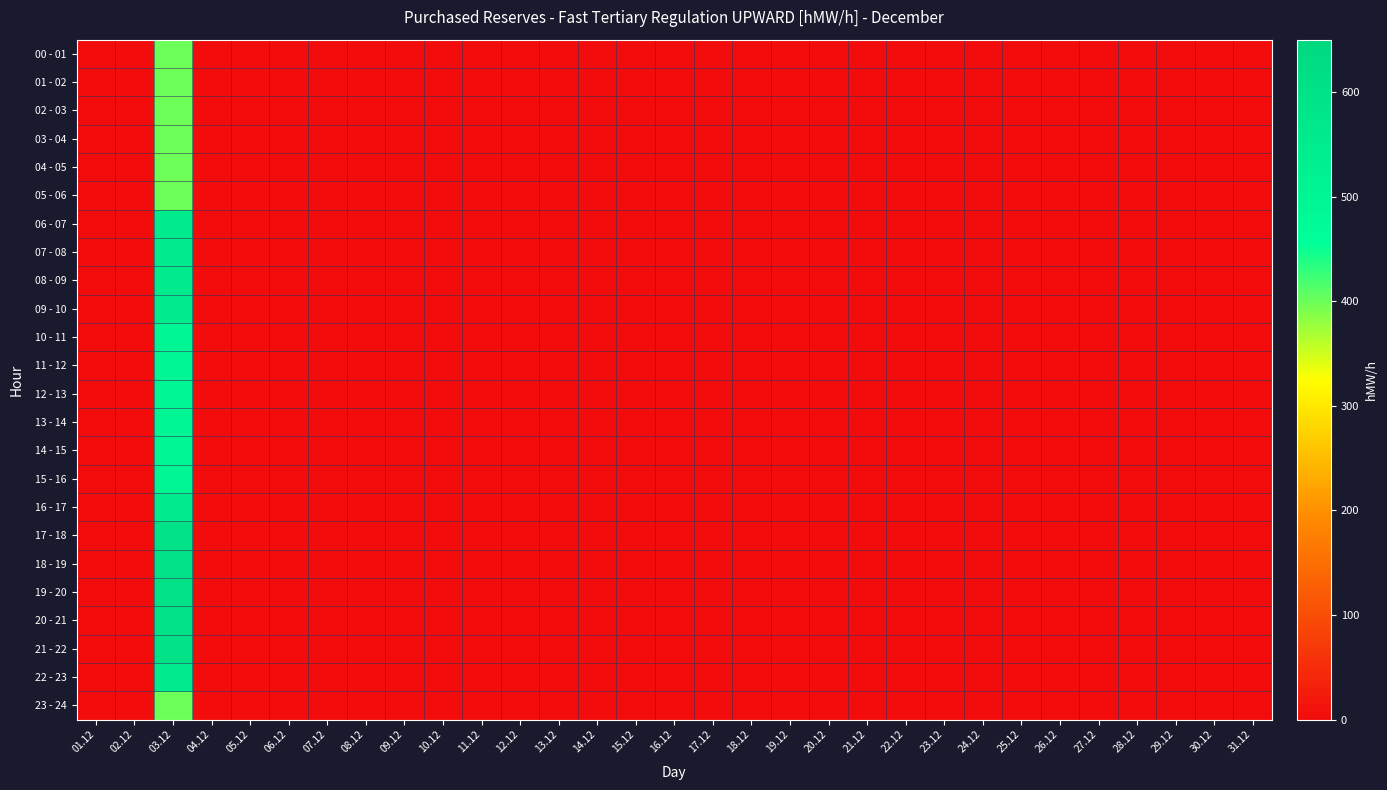

Reading left to right, extract all data points from this chart.

00 - 01: 01.12=0	02.12=0	03.12=400	04.12=0	05.12=0	06.12=0	07.12=0	08.12=0	09.12=0	10.12=0	11.12=0	12.12=0	13.12=0	14.12=0	15.12=0	16.12=0	17.12=0	18.12=0	19.12=0	20.12=0	21.12=0	22.12=0	23.12=0	24.12=0	25.12=0	26.12=0	27.12=0	28.12=0	29.12=0	30.12=0	31.12=0
01 - 02: 01.12=0	02.12=0	03.12=400	04.12=0	05.12=0	06.12=0	07.12=0	08.12=0	09.12=0	10.12=0	11.12=0	12.12=0	13.12=0	14.12=0	15.12=0	16.12=0	17.12=0	18.12=0	19.12=0	20.12=0	21.12=0	22.12=0	23.12=0	24.12=0	25.12=0	26.12=0	27.12=0	28.12=0	29.12=0	30.12=0	31.12=0
02 - 03: 01.12=0	02.12=0	03.12=400	04.12=0	05.12=0	06.12=0	07.12=0	08.12=0	09.12=0	10.12=0	11.12=0	12.12=0	13.12=0	14.12=0	15.12=0	16.12=0	17.12=0	18.12=0	19.12=0	20.12=0	21.12=0	22.12=0	23.12=0	24.12=0	25.12=0	26.12=0	27.12=0	28.12=0	29.12=0	30.12=0	31.12=0
03 - 04: 01.12=0	02.12=0	03.12=400	04.12=0	05.12=0	06.12=0	07.12=0	08.12=0	09.12=0	10.12=0	11.12=0	12.12=0	13.12=0	14.12=0	15.12=0	16.12=0	17.12=0	18.12=0	19.12=0	20.12=0	21.12=0	22.12=0	23.12=0	24.12=0	25.12=0	26.12=0	27.12=0	28.12=0	29.12=0	30.12=0	31.12=0
04 - 05: 01.12=0	02.12=0	03.12=400	04.12=0	05.12=0	06.12=0	07.12=0	08.12=0	09.12=0	10.12=0	11.12=0	12.12=0	13.12=0	14.12=0	15.12=0	16.12=0	17.12=0	18.12=0	19.12=0	20.12=0	21.12=0	22.12=0	23.12=0	24.12=0	25.12=0	26.12=0	27.12=0	28.12=0	29.12=0	30.12=0	31.12=0
05 - 06: 01.12=0	02.12=0	03.12=400	04.12=0	05.12=0	06.12=0	07.12=0	08.12=0	09.12=0	10.12=0	11.12=0	12.12=0	13.12=0	14.12=0	15.12=0	16.12=0	17.12=0	18.12=0	19.12=0	20.12=0	21.12=0	22.12=0	23.12=0	24.12=0	25.12=0	26.12=0	27.12=0	28.12=0	29.12=0	30.12=0	31.12=0
06 - 07: 01.12=0	02.12=0	03.12=550	04.12=0	05.12=0	06.12=0	07.12=0	08.12=0	09.12=0	10.12=0	11.12=0	12.12=0	13.12=0	14.12=0	15.12=0	16.12=0	17.12=0	18.12=0	19.12=0	20.12=0	21.12=0	22.12=0	23.12=0	24.12=0	25.12=0	26.12=0	27.12=0	28.12=0	29.12=0	30.12=0	31.12=0
07 - 08: 01.12=0	02.12=0	03.12=550	04.12=0	05.12=0	06.12=0	07.12=0	08.12=0	09.12=0	10.12=0	11.12=0	12.12=0	13.12=0	14.12=0	15.12=0	16.12=0	17.12=0	18.12=0	19.12=0	20.12=0	21.12=0	22.12=0	23.12=0	24.12=0	25.12=0	26.12=0	27.12=0	28.12=0	29.12=0	30.12=0	31.12=0
08 - 09: 01.12=0	02.12=0	03.12=550	04.12=0	05.12=0	06.12=0	07.12=0	08.12=0	09.12=0	10.12=0	11.12=0	12.12=0	13.12=0	14.12=0	15.12=0	16.12=0	17.12=0	18.12=0	19.12=0	20.12=0	21.12=0	22.12=0	23.12=0	24.12=0	25.12=0	26.12=0	27.12=0	28.12=0	29.12=0	30.12=0	31.12=0
09 - 10: 01.12=0	02.12=0	03.12=550	04.12=0	05.12=0	06.12=0	07.12=0	08.12=0	09.12=0	10.12=0	11.12=0	12.12=0	13.12=0	14.12=0	15.12=0	16.12=0	17.12=0	18.12=0	19.12=0	20.12=0	21.12=0	22.12=0	23.12=0	24.12=0	25.12=0	26.12=0	27.12=0	28.12=0	29.12=0	30.12=0	31.12=0
10 - 11: 01.12=0	02.12=0	03.12=500	04.12=0	05.12=0	06.12=0	07.12=0	08.12=0	09.12=0	10.12=0	11.12=0	12.12=0	13.12=0	14.12=0	15.12=0	16.12=0	17.12=0	18.12=0	19.12=0	20.12=0	21.12=0	22.12=0	23.12=0	24.12=0	25.12=0	26.12=0	27.12=0	28.12=0	29.12=0	30.12=0	31.12=0
11 - 12: 01.12=0	02.12=0	03.12=500	04.12=0	05.12=0	06.12=0	07.12=0	08.12=0	09.12=0	10.12=0	11.12=0	12.12=0	13.12=0	14.12=0	15.12=0	16.12=0	17.12=0	18.12=0	19.12=0	20.12=0	21.12=0	22.12=0	23.12=0	24.12=0	25.12=0	26.12=0	27.12=0	28.12=0	29.12=0	30.12=0	31.12=0
12 - 13: 01.12=0	02.12=0	03.12=500	04.12=0	05.12=0	06.12=0	07.12=0	08.12=0	09.12=0	10.12=0	11.12=0	12.12=0	13.12=0	14.12=0	15.12=0	16.12=0	17.12=0	18.12=0	19.12=0	20.12=0	21.12=0	22.12=0	23.12=0	24.12=0	25.12=0	26.12=0	27.12=0	28.12=0	29.12=0	30.12=0	31.12=0
13 - 14: 01.12=0	02.12=0	03.12=500	04.12=0	05.12=0	06.12=0	07.12=0	08.12=0	09.12=0	10.12=0	11.12=0	12.12=0	13.12=0	14.12=0	15.12=0	16.12=0	17.12=0	18.12=0	19.12=0	20.12=0	21.12=0	22.12=0	23.12=0	24.12=0	25.12=0	26.12=0	27.12=0	28.12=0	29.12=0	30.12=0	31.12=0
14 - 15: 01.12=0	02.12=0	03.12=500	04.12=0	05.12=0	06.12=0	07.12=0	08.12=0	09.12=0	10.12=0	11.12=0	12.12=0	13.12=0	14.12=0	15.12=0	16.12=0	17.12=0	18.12=0	19.12=0	20.12=0	21.12=0	22.12=0	23.12=0	24.12=0	25.12=0	26.12=0	27.12=0	28.12=0	29.12=0	30.12=0	31.12=0
15 - 16: 01.12=0	02.12=0	03.12=500	04.12=0	05.12=0	06.12=0	07.12=0	08.12=0	09.12=0	10.12=0	11.12=0	12.12=0	13.12=0	14.12=0	15.12=0	16.12=0	17.12=0	18.12=0	19.12=0	20.12=0	21.12=0	22.12=0	23.12=0	24.12=0	25.12=0	26.12=0	27.12=0	28.12=0	29.12=0	30.12=0	31.12=0
16 - 17: 01.12=0	02.12=0	03.12=550	04.12=0	05.12=0	06.12=0	07.12=0	08.12=0	09.12=0	10.12=0	11.12=0	12.12=0	13.12=0	14.12=0	15.12=0	16.12=0	17.12=0	18.12=0	19.12=0	20.12=0	21.12=0	22.12=0	23.12=0	24.12=0	25.12=0	26.12=0	27.12=0	28.12=0	29.12=0	30.12=0	31.12=0
17 - 18: 01.12=0	02.12=0	03.12=600	04.12=0	05.12=0	06.12=0	07.12=0	08.12=0	09.12=0	10.12=0	11.12=0	12.12=0	13.12=0	14.12=0	15.12=0	16.12=0	17.12=0	18.12=0	19.12=0	20.12=0	21.12=0	22.12=0	23.12=0	24.12=0	25.12=0	26.12=0	27.12=0	28.12=0	29.12=0	30.12=0	31.12=0
18 - 19: 01.12=0	02.12=0	03.12=600	04.12=0	05.12=0	06.12=0	07.12=0	08.12=0	09.12=0	10.12=0	11.12=0	12.12=0	13.12=0	14.12=0	15.12=0	16.12=0	17.12=0	18.12=0	19.12=0	20.12=0	21.12=0	22.12=0	23.12=0	24.12=0	25.12=0	26.12=0	27.12=0	28.12=0	29.12=0	30.12=0	31.12=0
19 - 20: 01.12=0	02.12=0	03.12=600	04.12=0	05.12=0	06.12=0	07.12=0	08.12=0	09.12=0	10.12=0	11.12=0	12.12=0	13.12=0	14.12=0	15.12=0	16.12=0	17.12=0	18.12=0	19.12=0	20.12=0	21.12=0	22.12=0	23.12=0	24.12=0	25.12=0	26.12=0	27.12=0	28.12=0	29.12=0	30.12=0	31.12=0
20 - 21: 01.12=0	02.12=0	03.12=600	04.12=0	05.12=0	06.12=0	07.12=0	08.12=0	09.12=0	10.12=0	11.12=0	12.12=0	13.12=0	14.12=0	15.12=0	16.12=0	17.12=0	18.12=0	19.12=0	20.12=0	21.12=0	22.12=0	23.12=0	24.12=0	25.12=0	26.12=0	27.12=0	28.12=0	29.12=0	30.12=0	31.12=0
21 - 22: 01.12=0	02.12=0	03.12=600	04.12=0	05.12=0	06.12=0	07.12=0	08.12=0	09.12=0	10.12=0	11.12=0	12.12=0	13.12=0	14.12=0	15.12=0	16.12=0	17.12=0	18.12=0	19.12=0	20.12=0	21.12=0	22.12=0	23.12=0	24.12=0	25.12=0	26.12=0	27.12=0	28.12=0	29.12=0	30.12=0	31.12=0
22 - 23: 01.12=0	02.12=0	03.12=550	04.12=0	05.12=0	06.12=0	07.12=0	08.12=0	09.12=0	10.12=0	11.12=0	12.12=0	13.12=0	14.12=0	15.12=0	16.12=0	17.12=0	18.12=0	19.12=0	20.12=0	21.12=0	22.12=0	23.12=0	24.12=0	25.12=0	26.12=0	27.12=0	28.12=0	29.12=0	30.12=0	31.12=0
23 - 24: 01.12=0	02.12=0	03.12=400	04.12=0	05.12=0	06.12=0	07.12=0	08.12=0	09.12=0	10.12=0	11.12=0	12.12=0	13.12=0	14.12=0	15.12=0	16.12=0	17.12=0	18.12=0	19.12=0	20.12=0	21.12=0	22.12=0	23.12=0	24.12=0	25.12=0	26.12=0	27.12=0	28.12=0	29.12=0	30.12=0	31.12=0